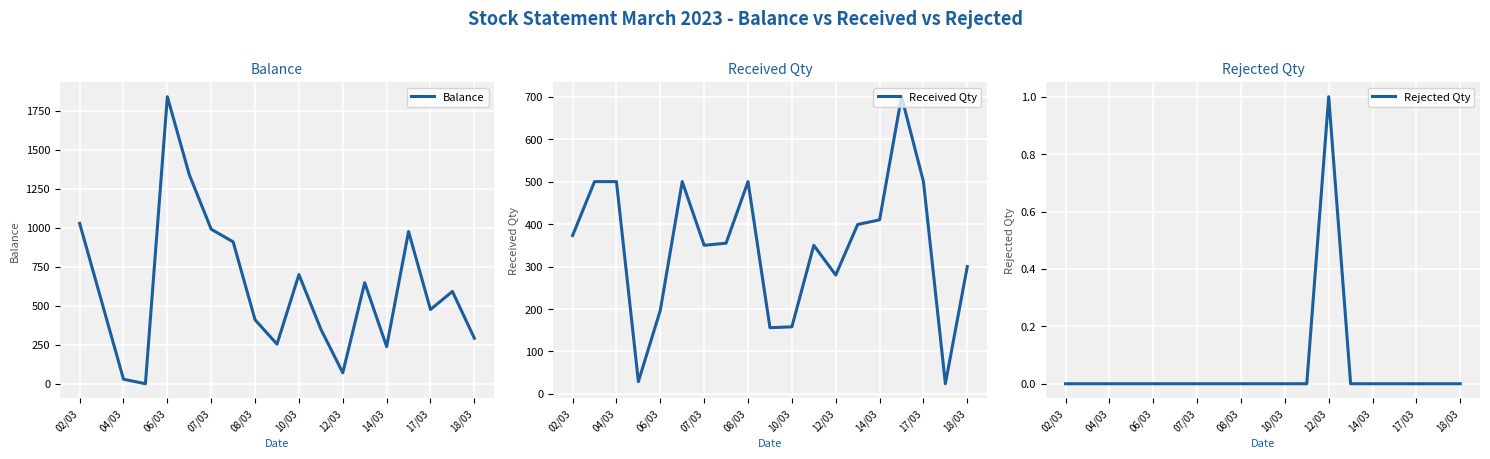

Which series has the widest spread of values?

Balance